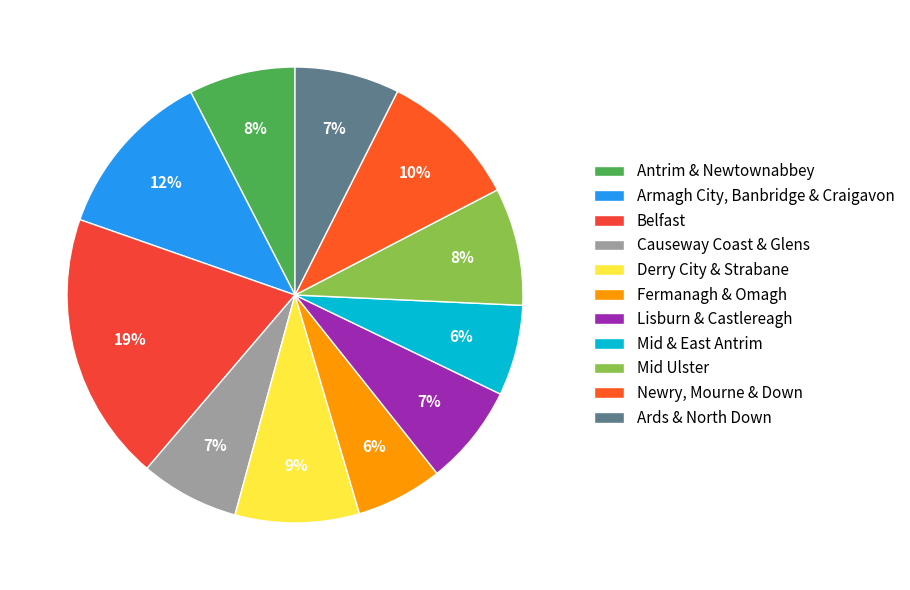

How many slices are in this pie chart?

11